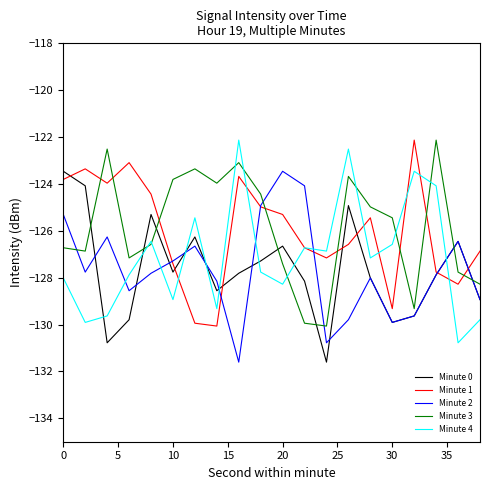

True or false: Minute 3 and Minute 1 cross at least once.

True